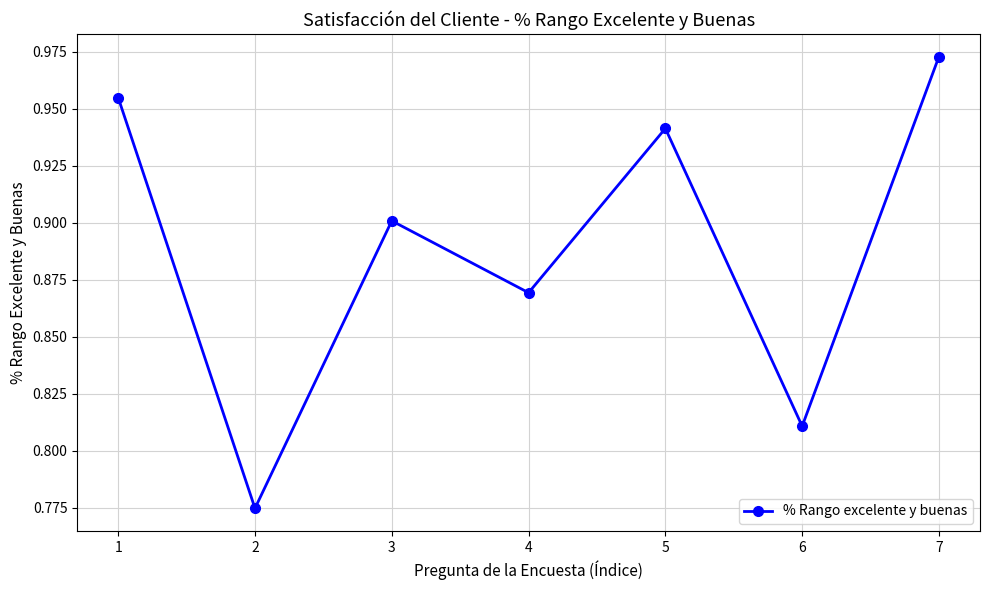

At which category does the chart reach its peak across all series?

7